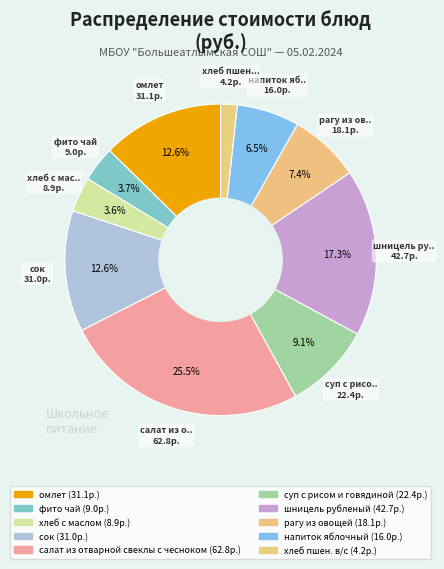

How many slices are in this pie chart?

10